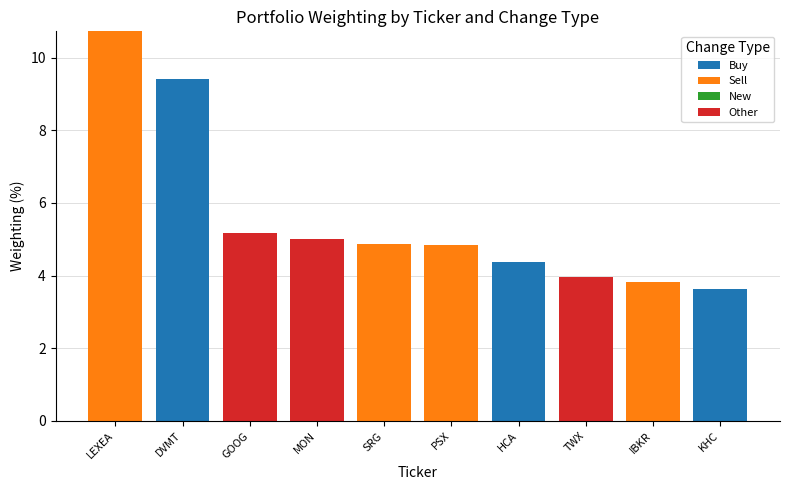

Read the Buy value at KHC.

3.6